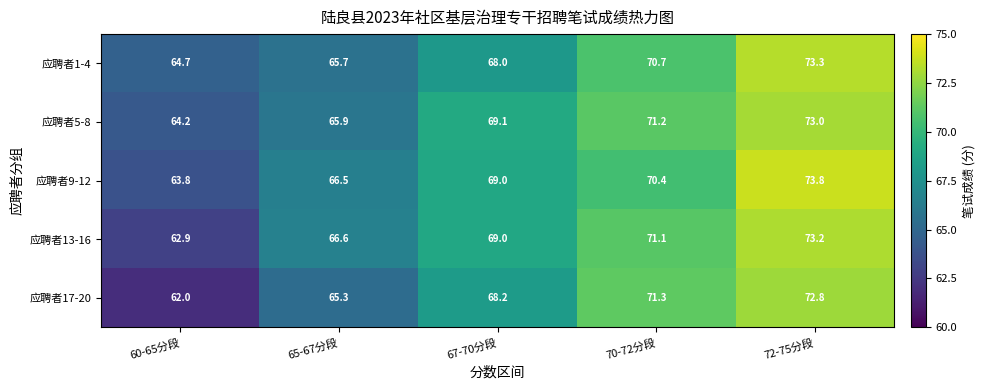

Reading left to right, extract all data points from this chart.

应聘者1-4: 60-65分段=64.7	65-67分段=65.7	67-70分段=68.0	70-72分段=70.7	72-75分段=73.3
应聘者5-8: 60-65分段=64.2	65-67分段=65.9	67-70分段=69.1	70-72分段=71.2	72-75分段=73.0
应聘者9-12: 60-65分段=63.8	65-67分段=66.5	67-70分段=69.0	70-72分段=70.4	72-75分段=73.8
应聘者13-16: 60-65分段=62.9	65-67分段=66.6	67-70分段=69.0	70-72分段=71.1	72-75分段=73.2
应聘者17-20: 60-65分段=62.0	65-67分段=65.3	67-70分段=68.2	70-72分段=71.3	72-75分段=72.8